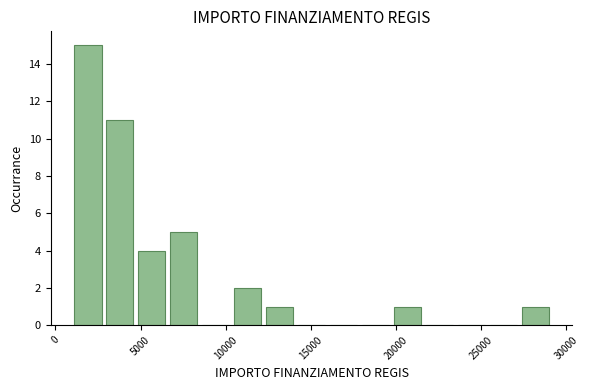

Read against the x-axis, roughly where is the centre of the tallest bar?

2000